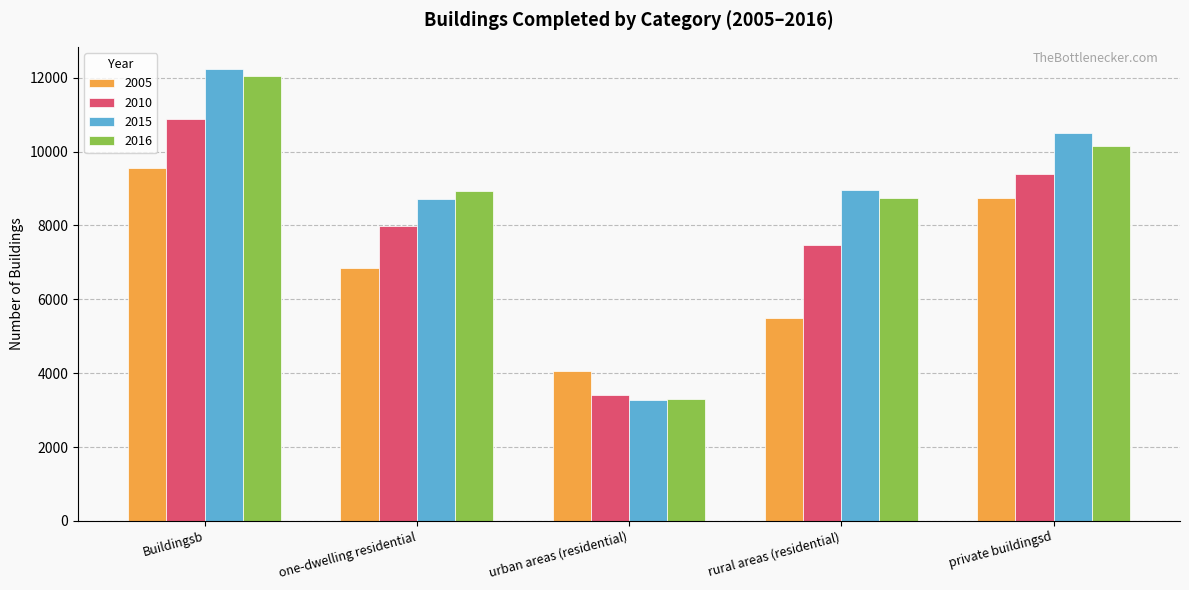

How many 2005 values are between 5491 and 8753?

3